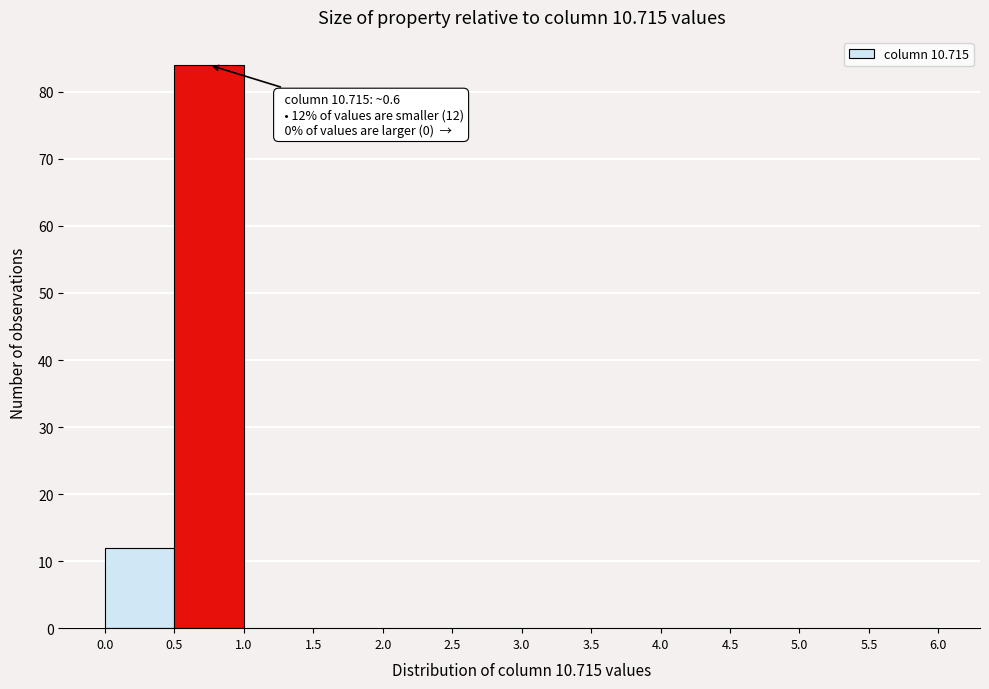

Over which range of the x-axis is the bar tallest?

0.5 to 1.0